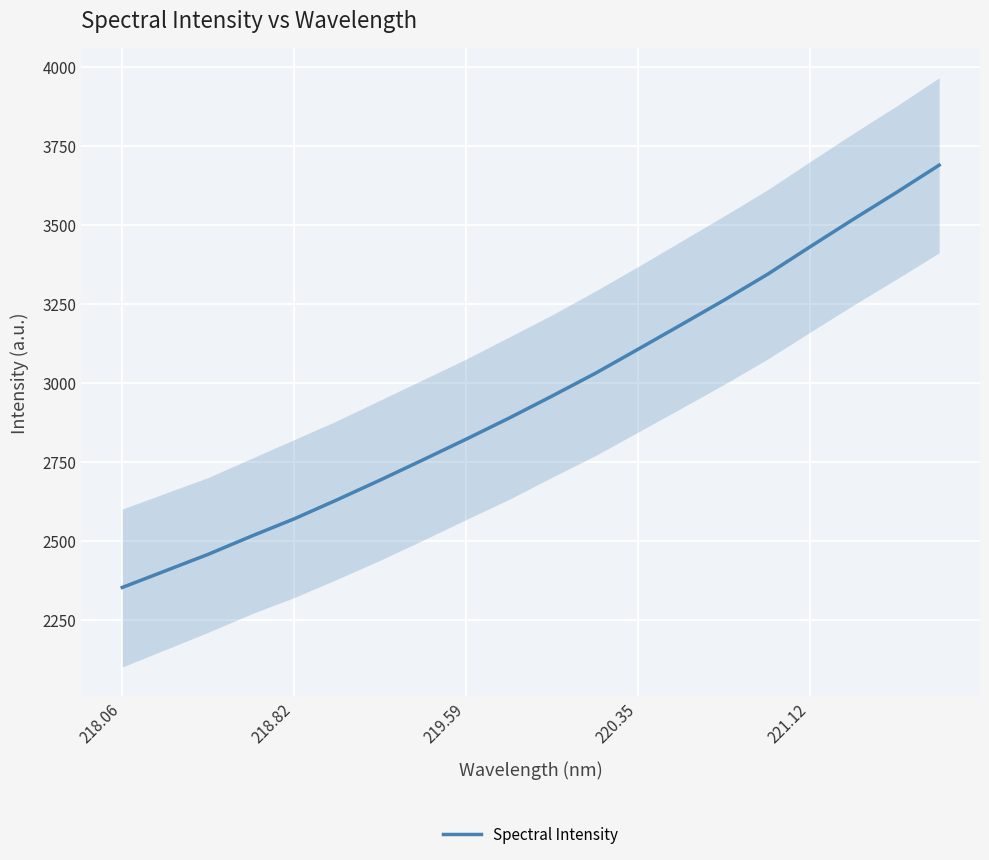

At which category does the chart reach its minimum across all series?

218.06